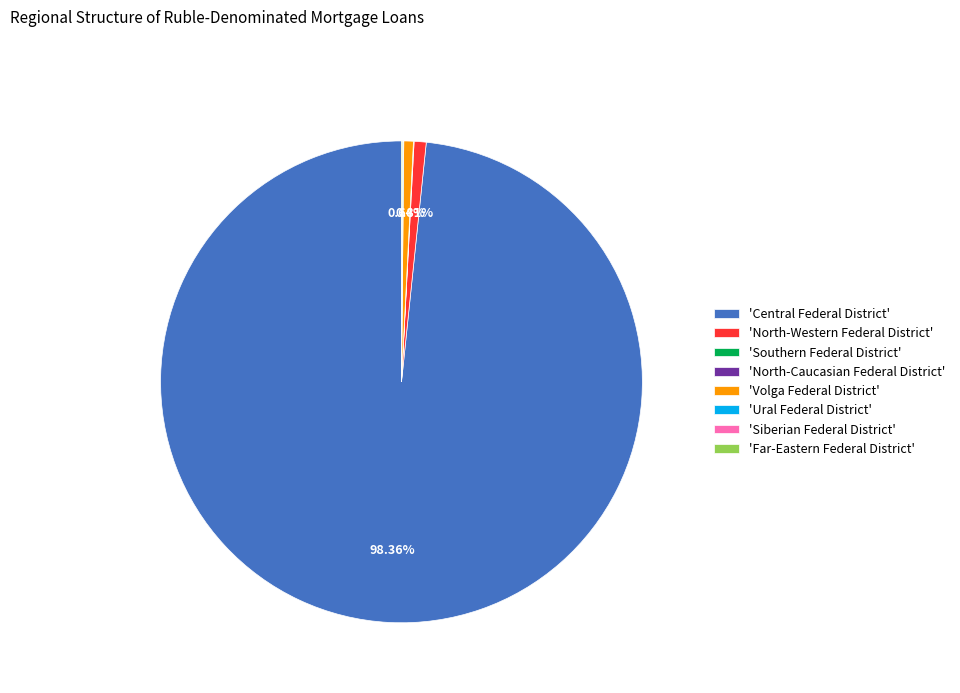

Approximately how many times larger is the value at 'Volga Federal District' compared to 'North-Western Federal District'?

0.8